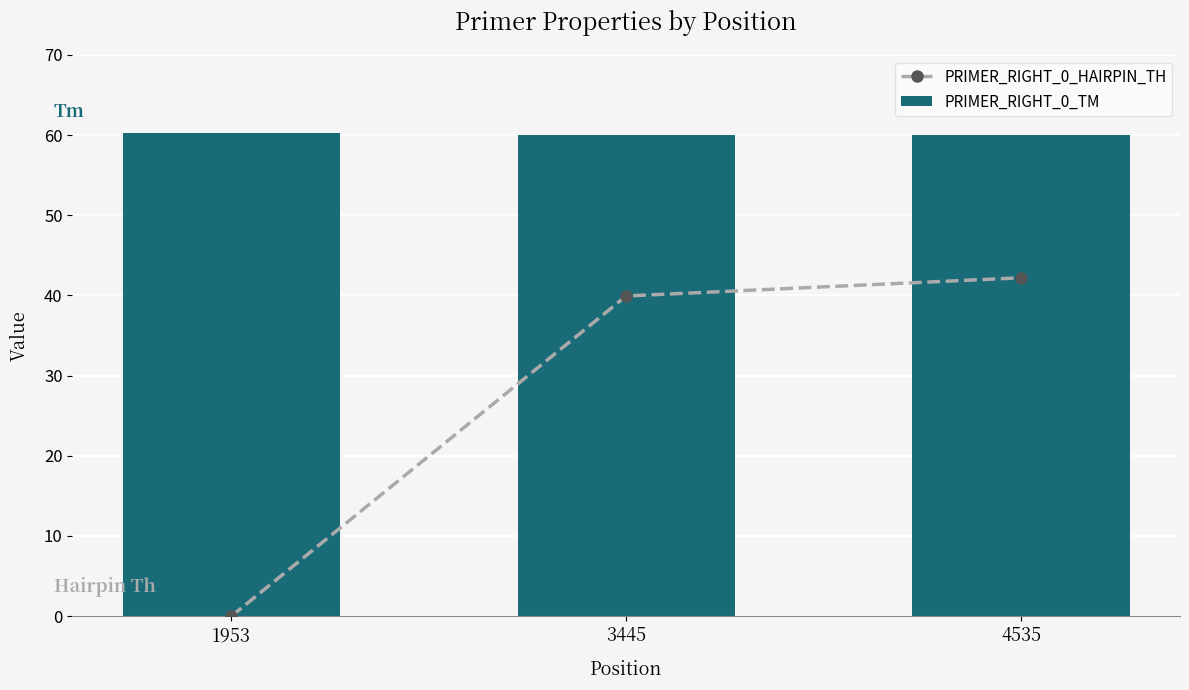

What is the sum of the PRIMER_RIGHT_0_TM values at 3445 and 4535?

119.9